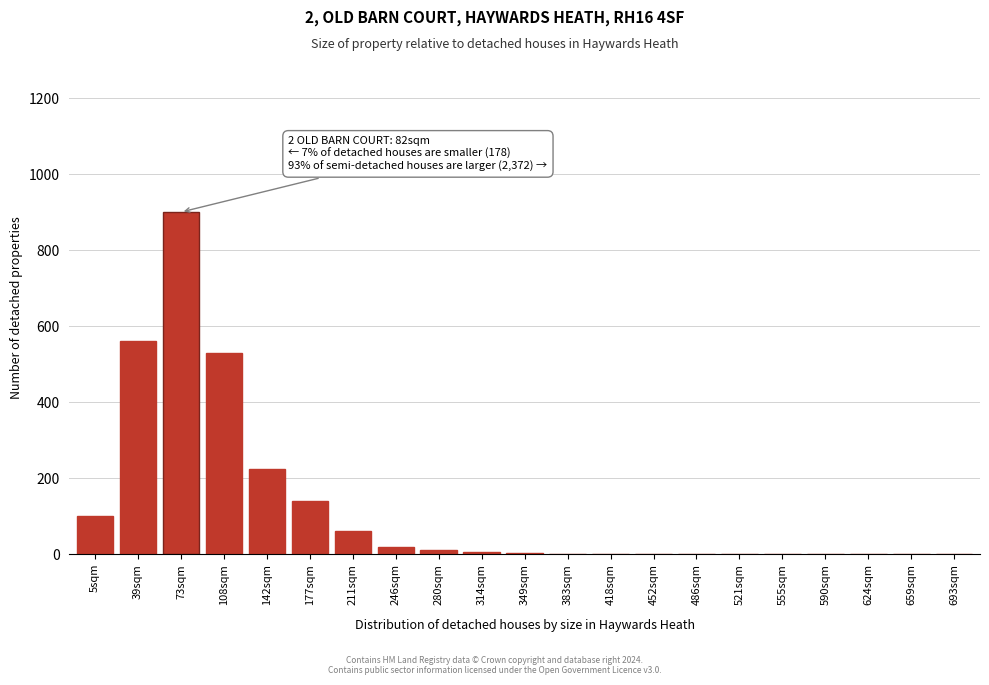

Is it true that the value at 624sqm is 0?

True